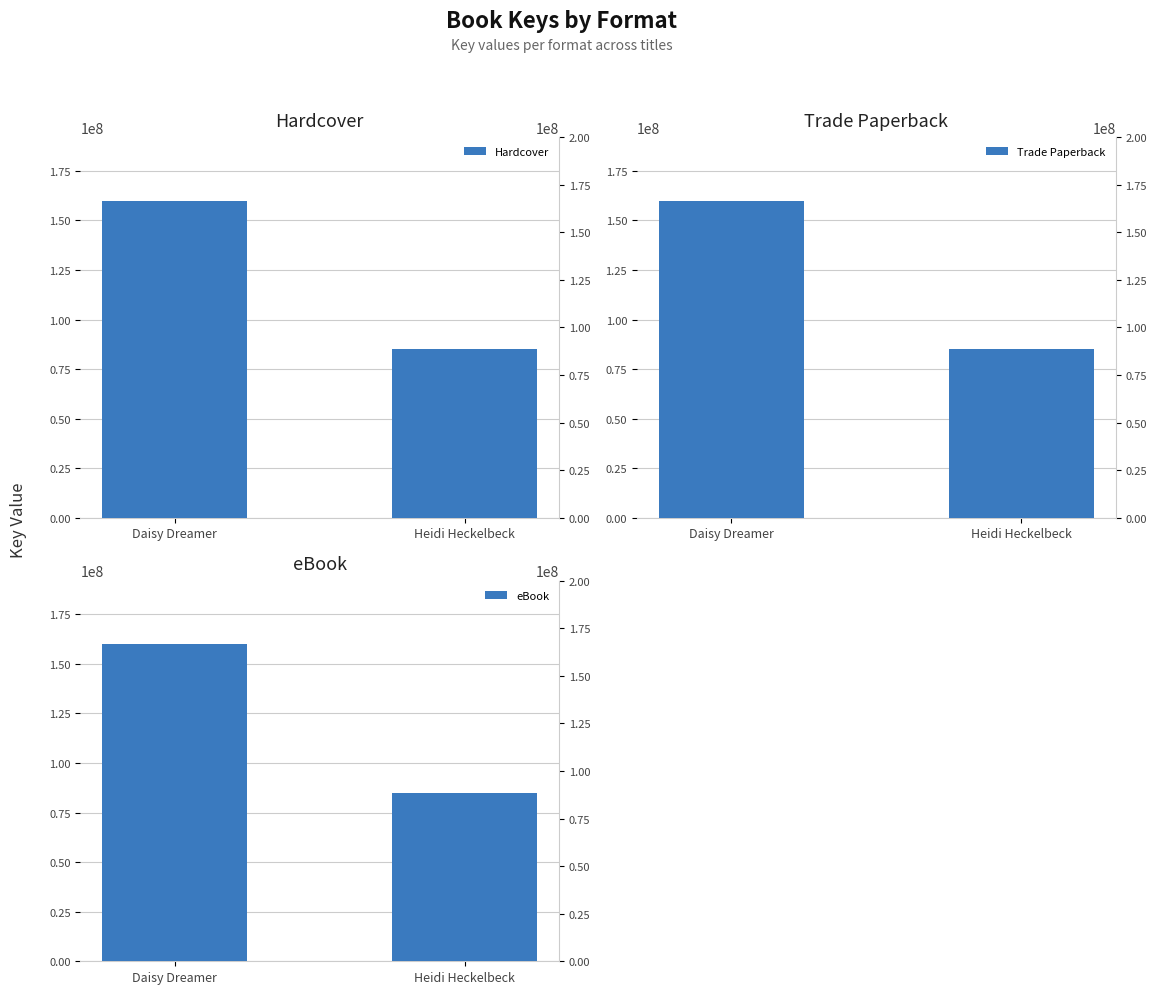

At which category does the chart reach its minimum across all series?

Heidi Heckelbeck